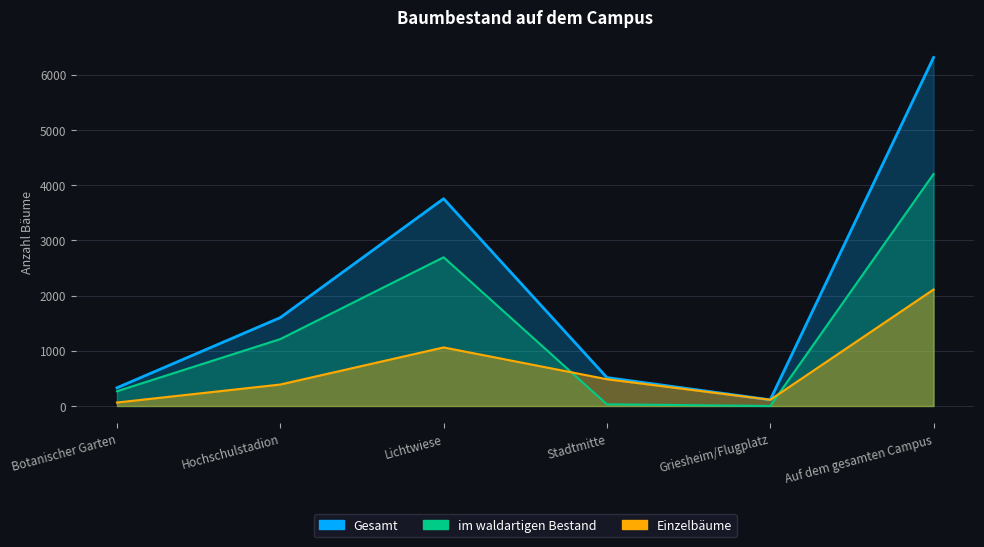

Which series has the largest range (max minus min)?

Gesamt